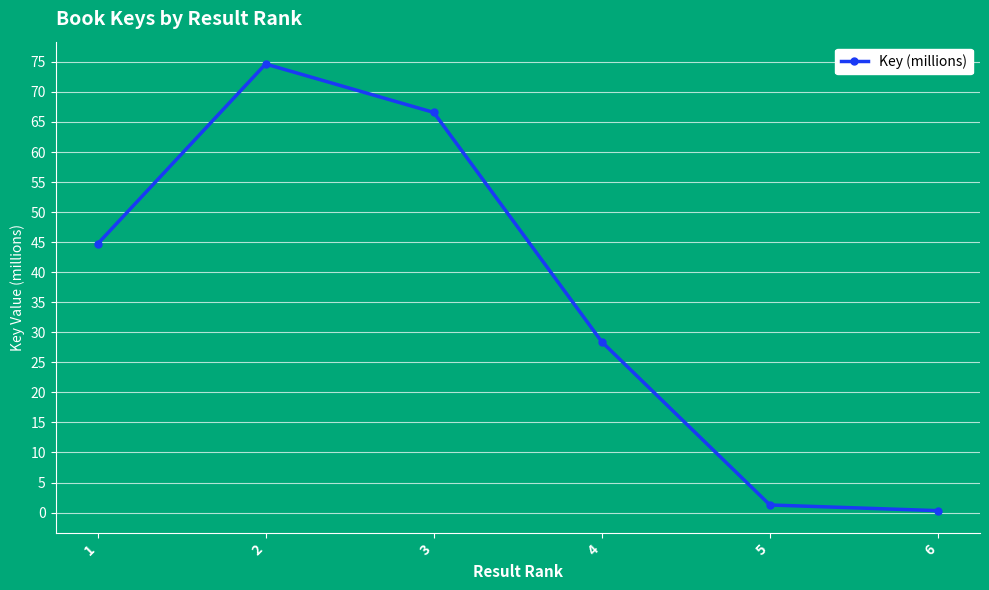

How many lines are shown in the chart?

1